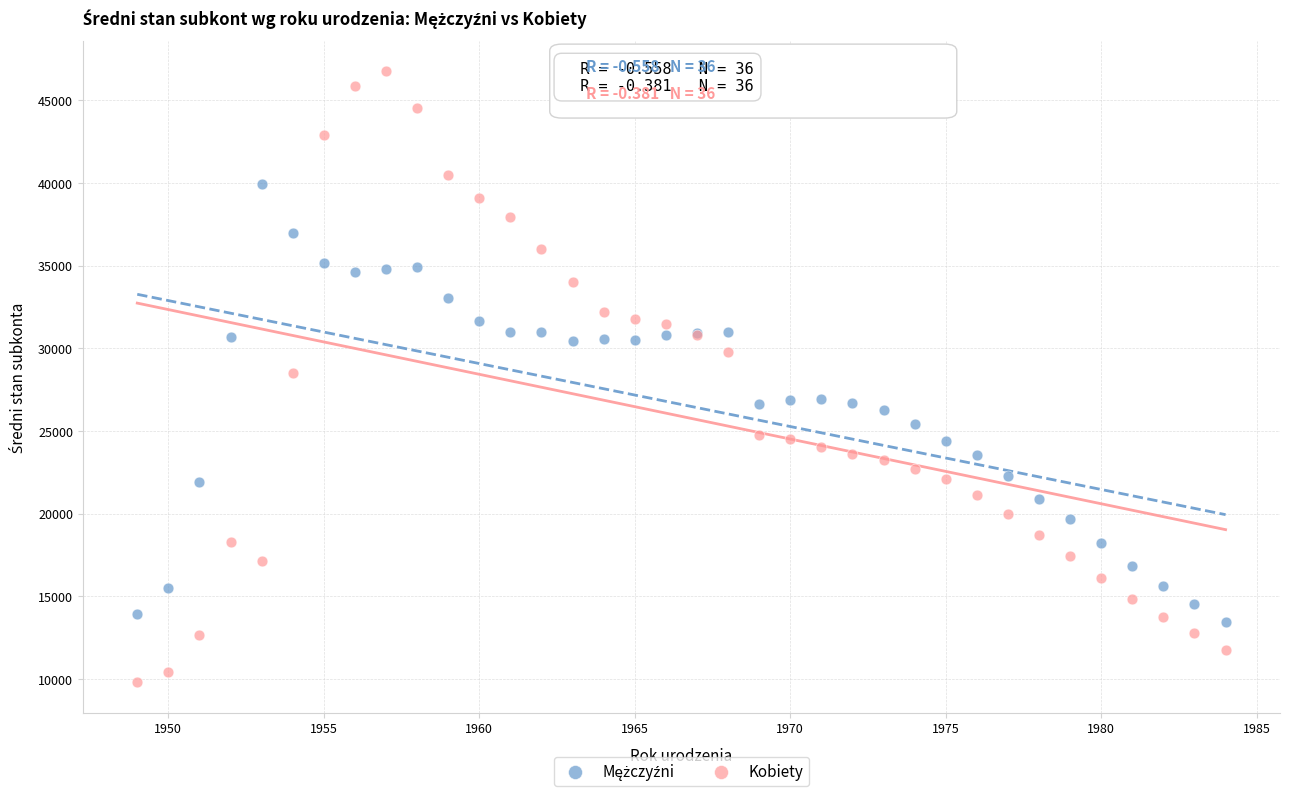

Which series has the widest spread of Y values?

Kobiety